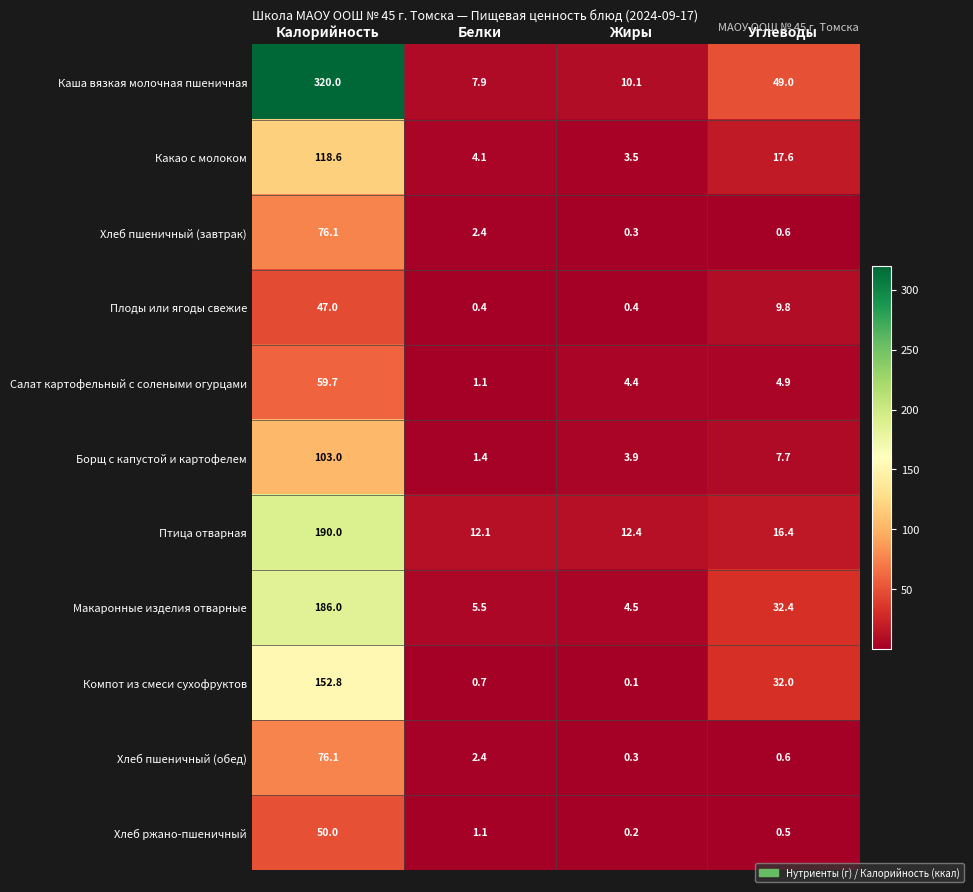

What is the total value across all series at Углеводы?

171.5